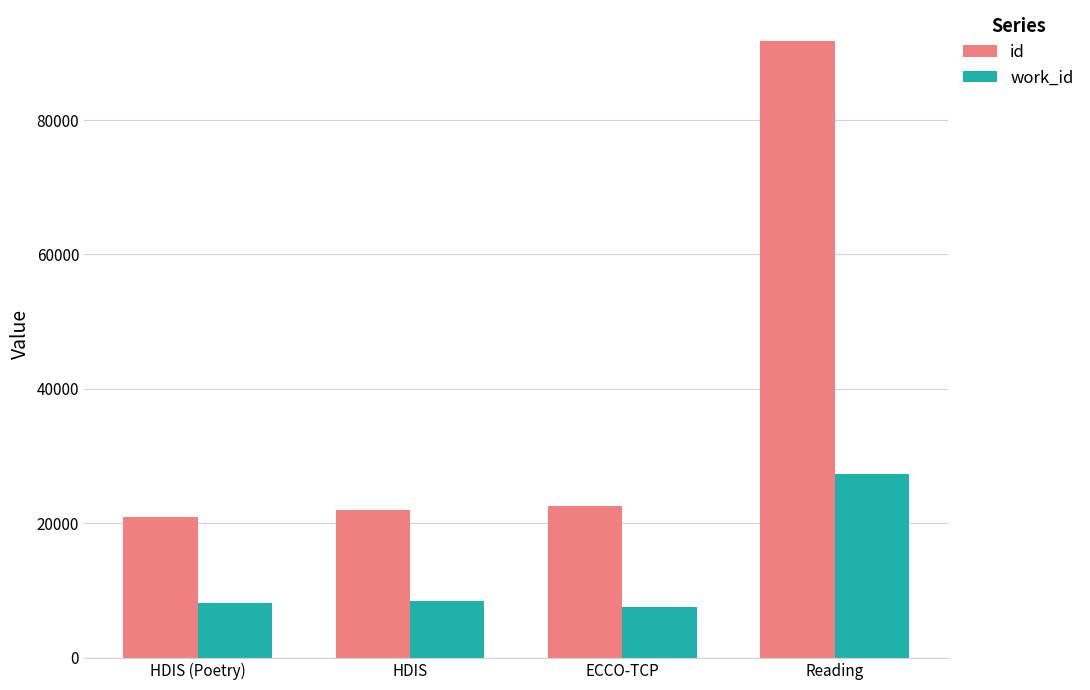

What is the highest value of the work_id series?

27285